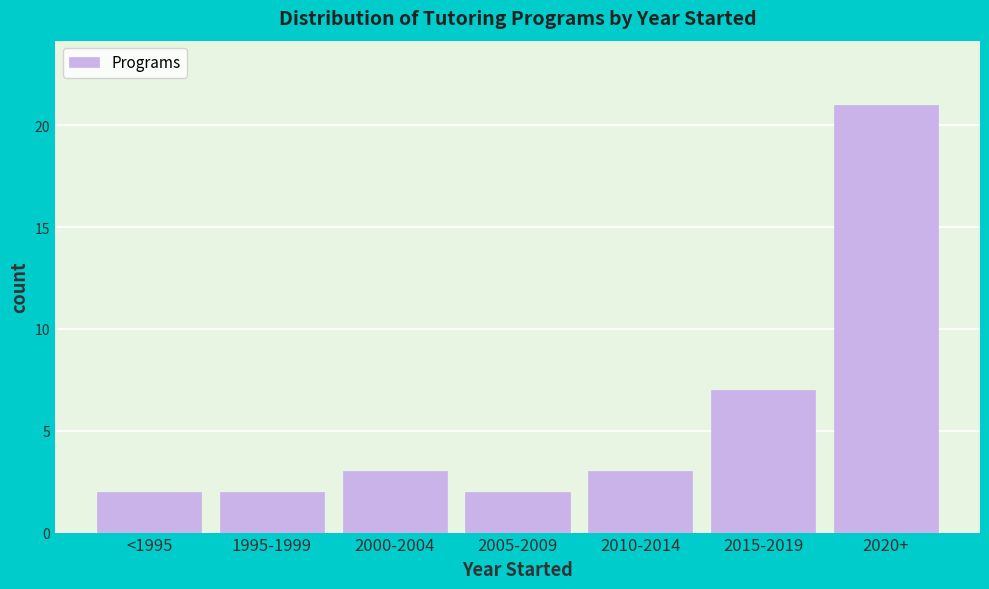

Reading right to left, list all the values displayed in this chart.

21	7	3	2	3	2	2